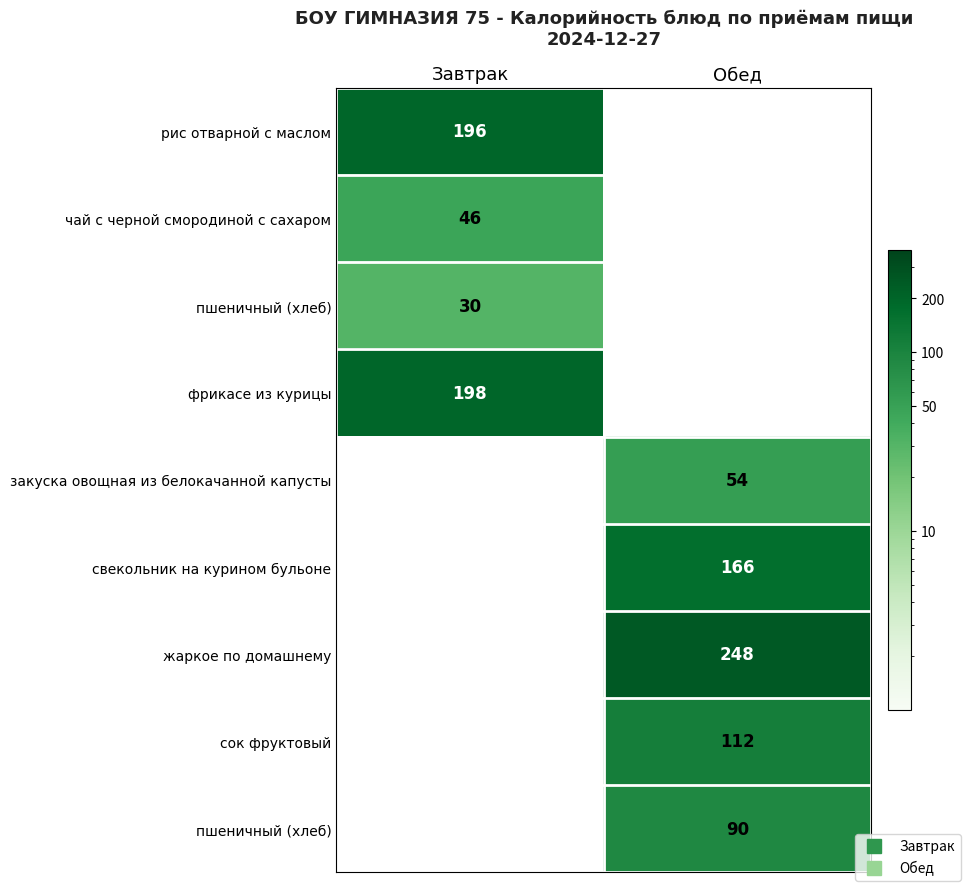

Which category has the lowest value across all series?

Завтрак